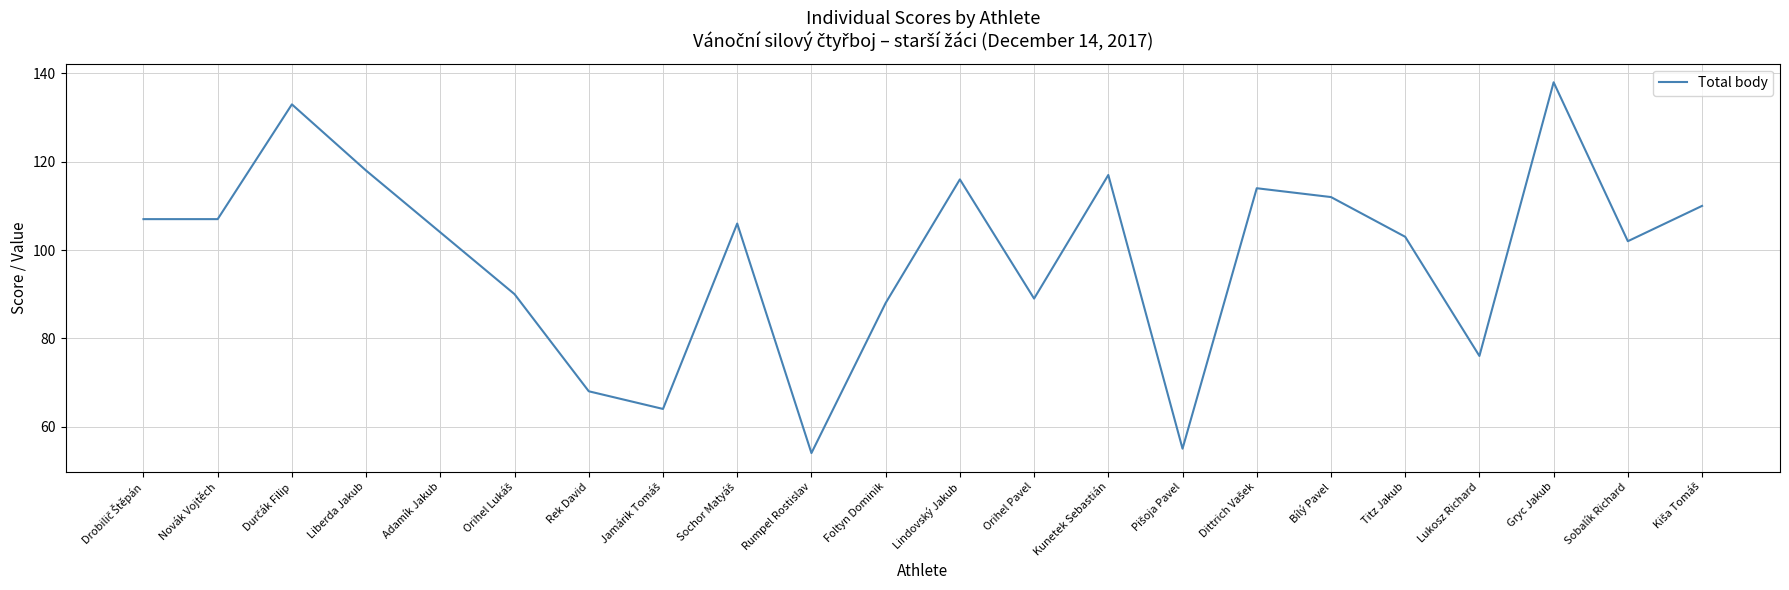

How many series are shown in this chart?

1